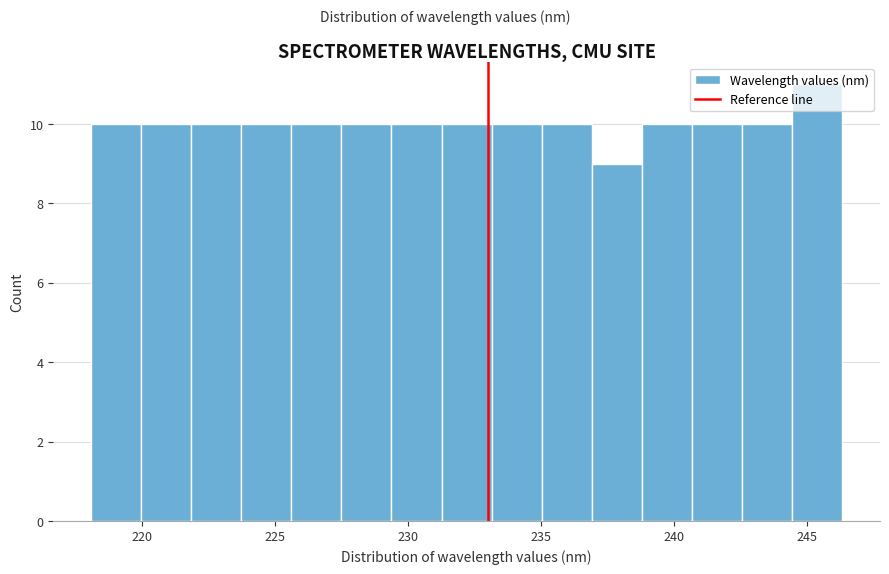

Around what value on the x-axis is the tallest bar? Give the approximate position of its centre, as read against the axis.

245.5